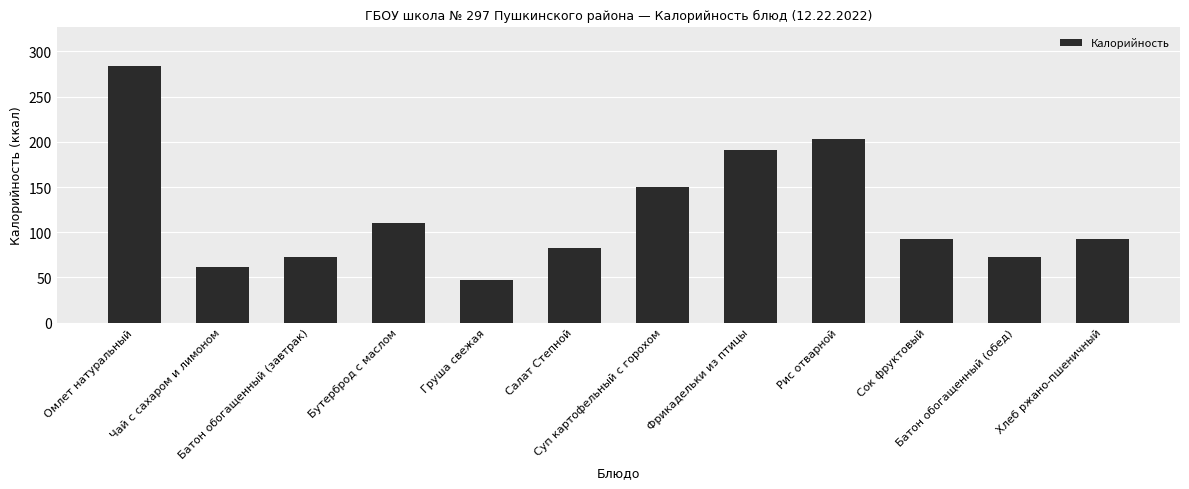

What is the sum of the values at Чай с сахаром и лимоном and Суп картофельный с горохом?

212